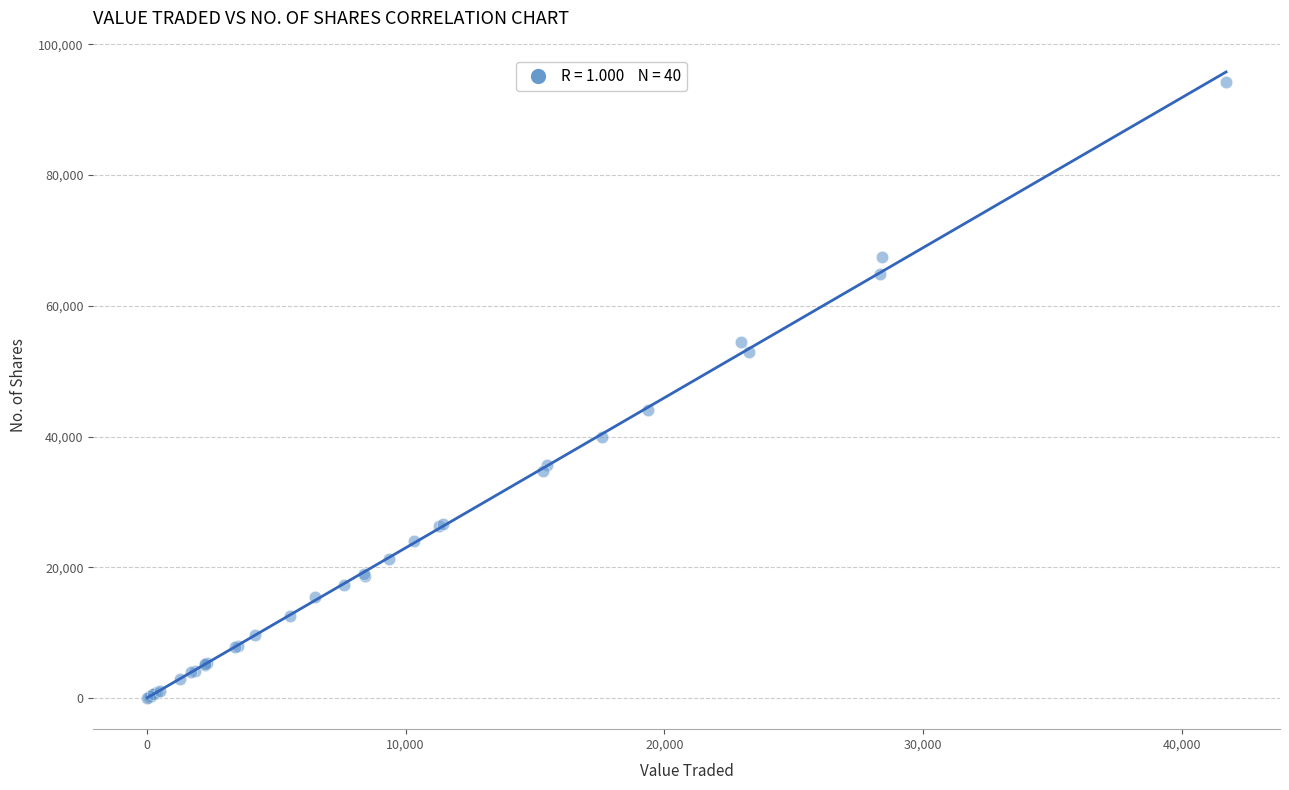

What Y value in the scatter plot is closest to 47150?

44050